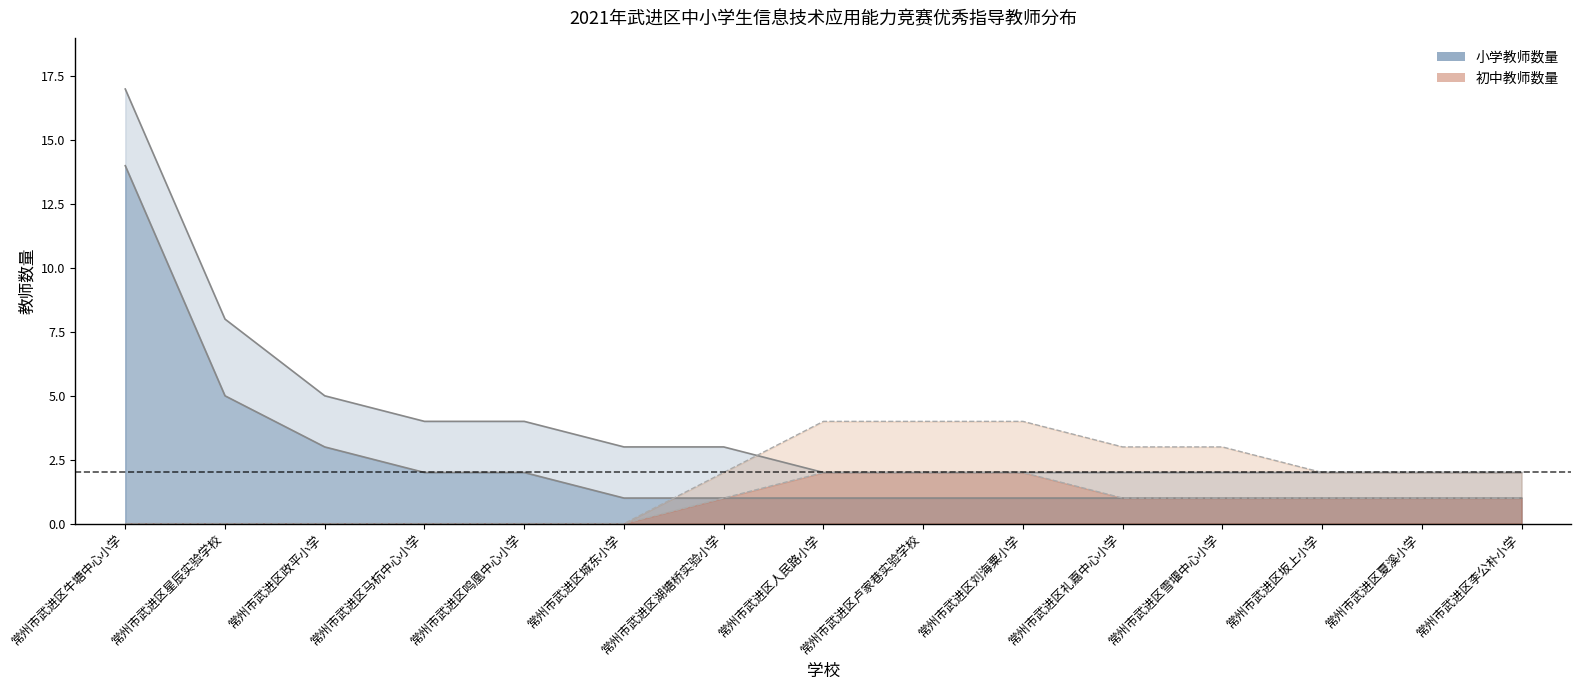

True or false: 小学教师数量 and 小学教师数量_upper cross at least once.

False